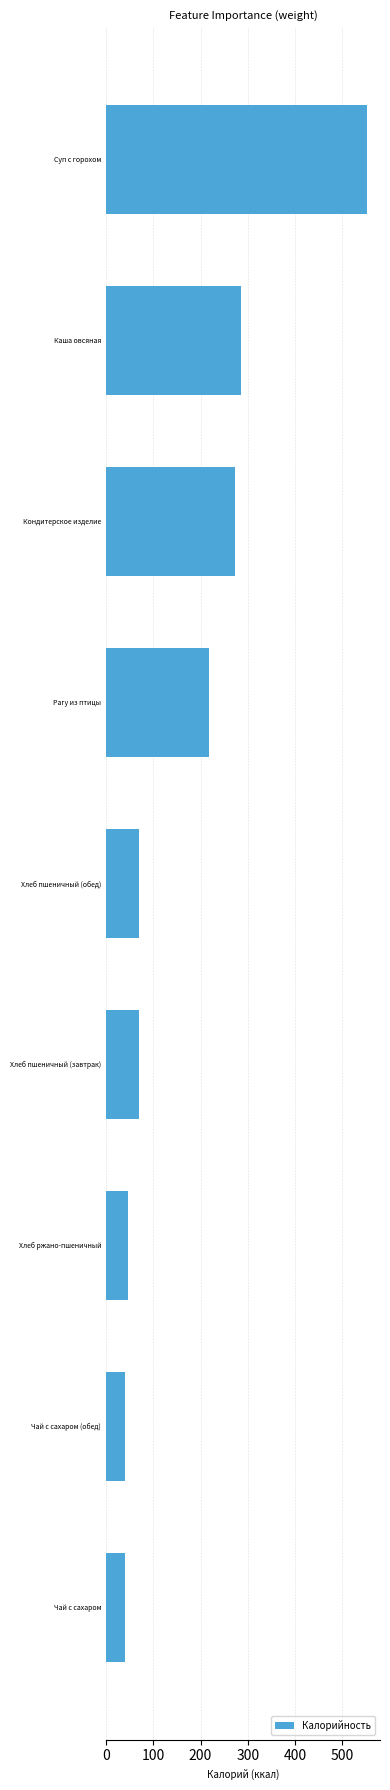

The chart shows a value of 483 at Кондитерское изделие. True or false?

False